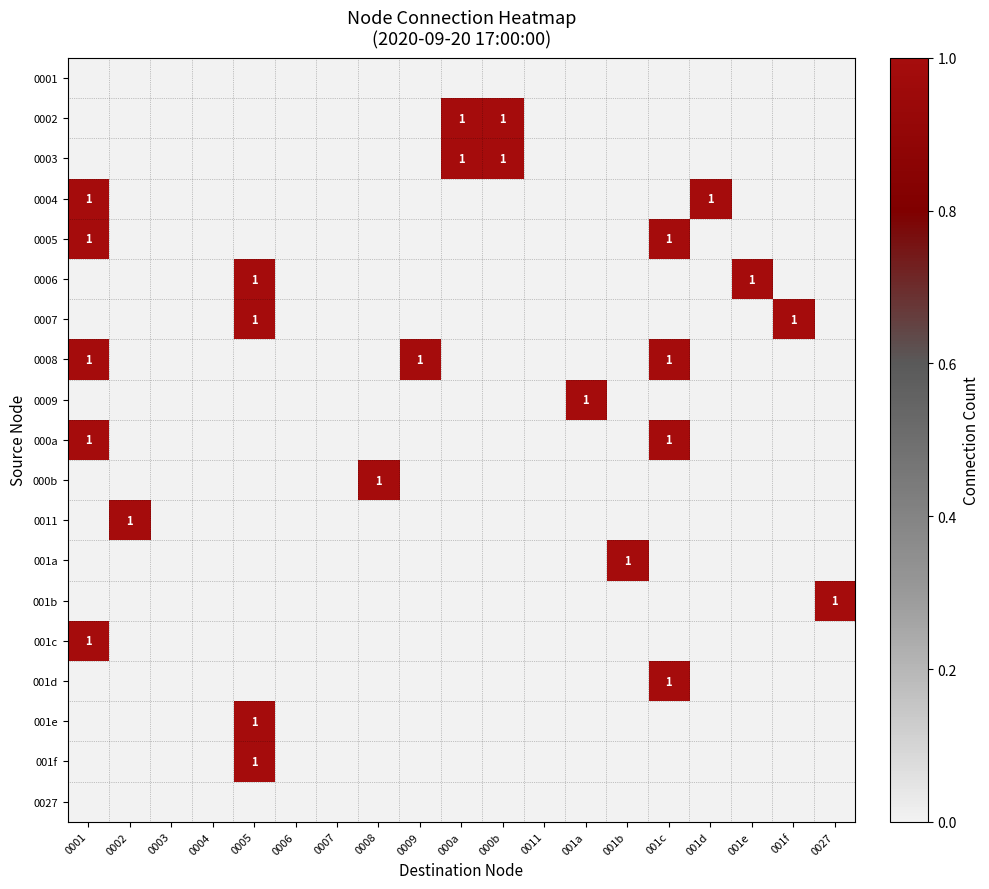

At how many categories does at least one series exceed 0?

14